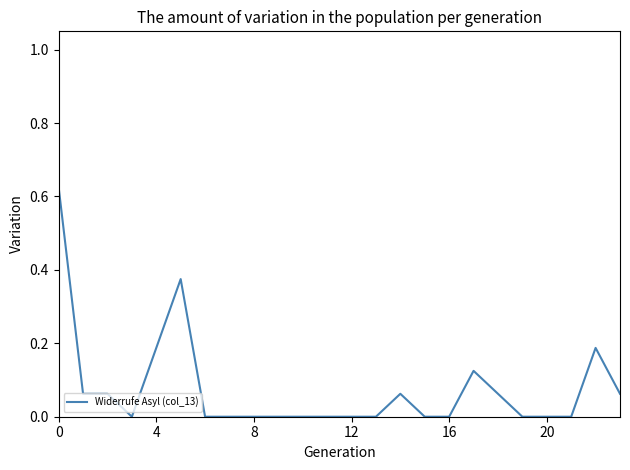

The value at 12 is 0.3. True or false?

False